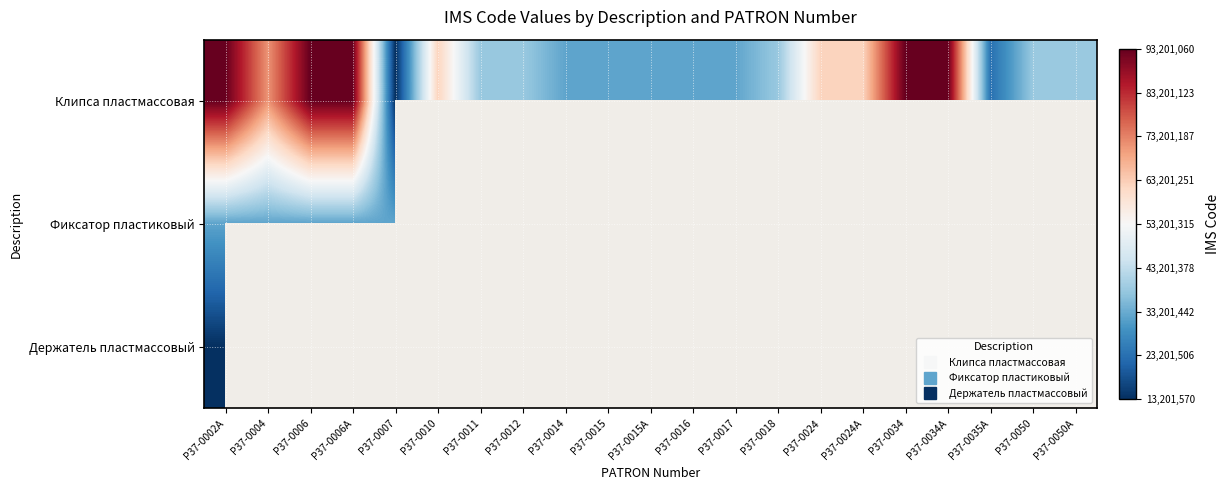

Is the value of Клипса пластмассовая at P37-0007 greater than the value of Фиксатор пластиковый at P37-0015A?

No